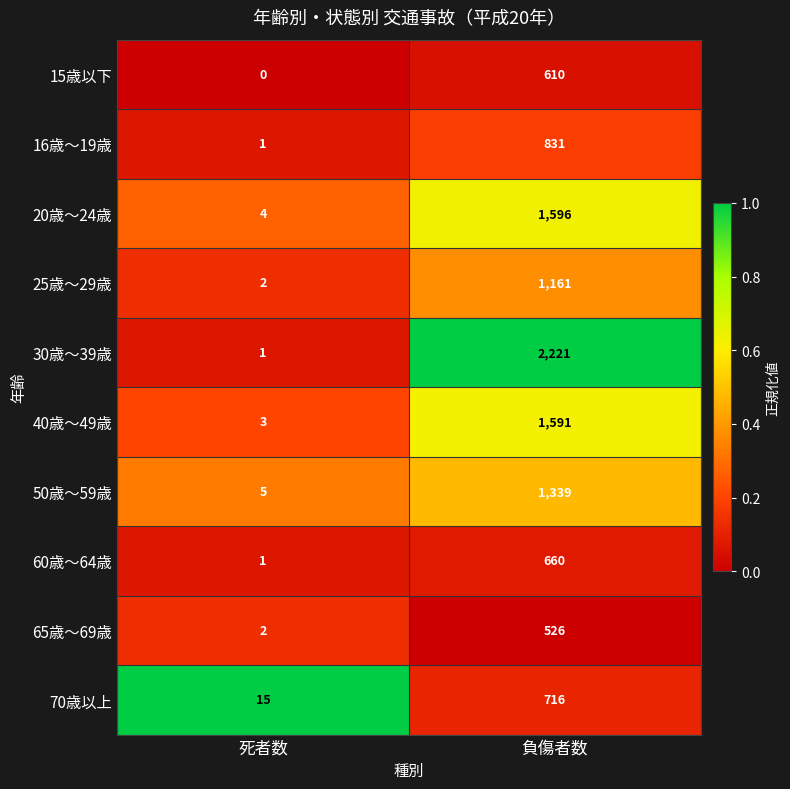

Is it true that 65歳～69歳 equals 173 at 負傷者数?

False